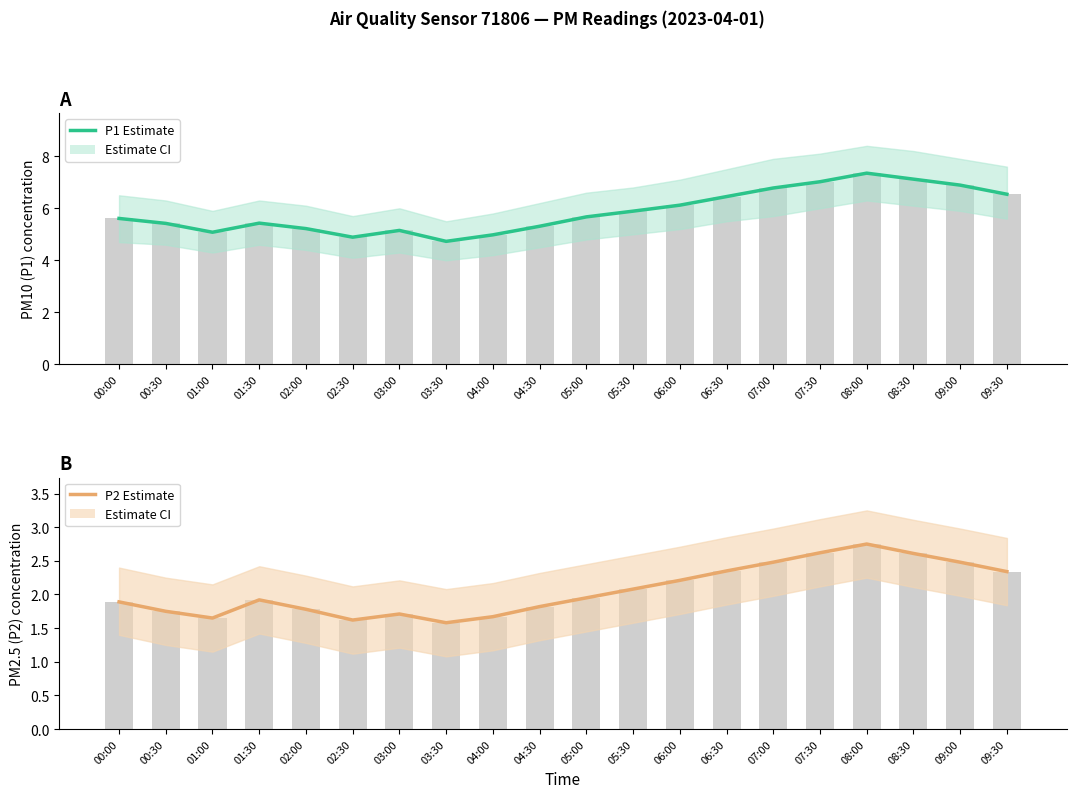

How many bars are there in total?

40